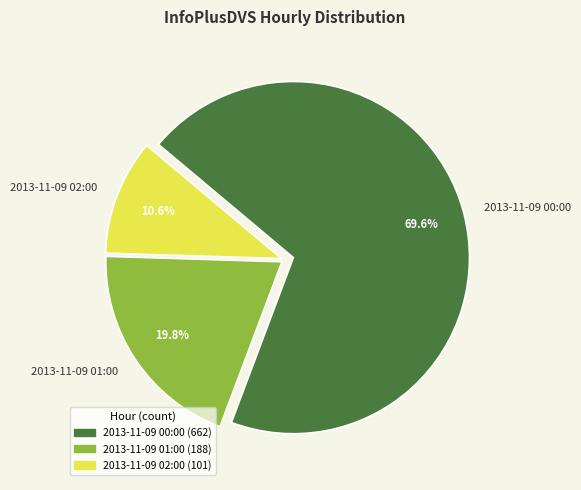

Which slice is the largest?

2013-11-09 00:00